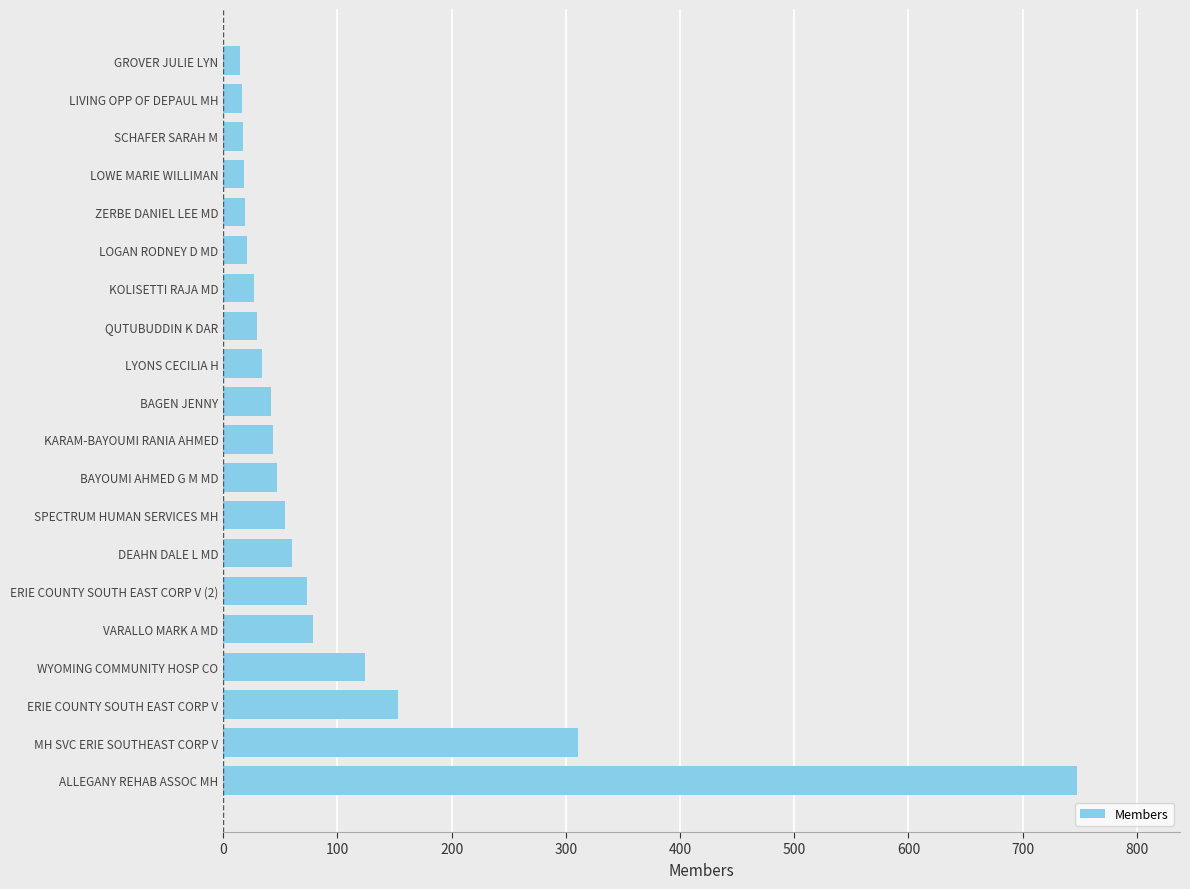

What is the minimum value shown in the chart?

15